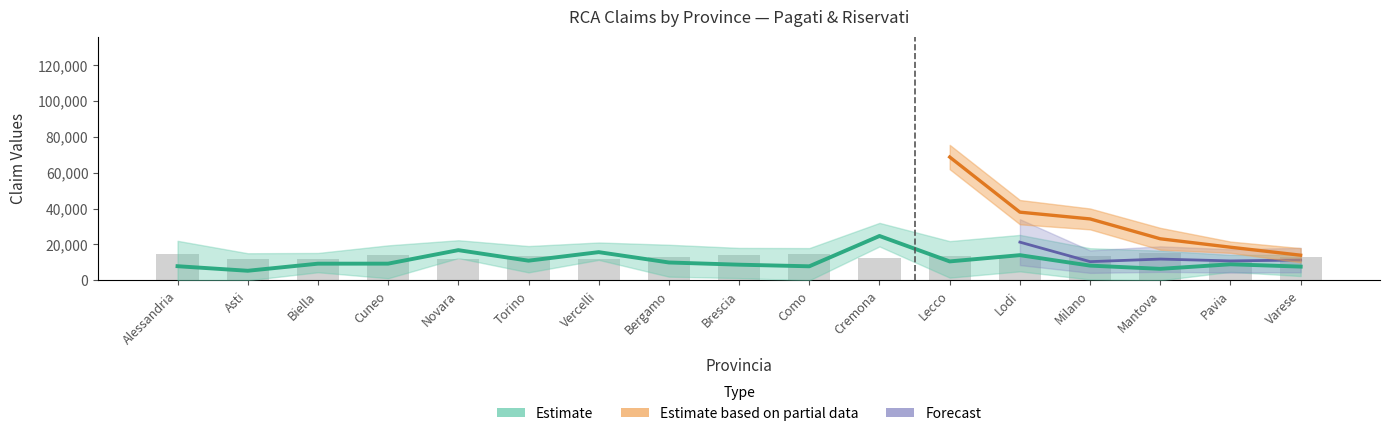

At which label does Totale_pagati first exceed 2948?

Alessandria